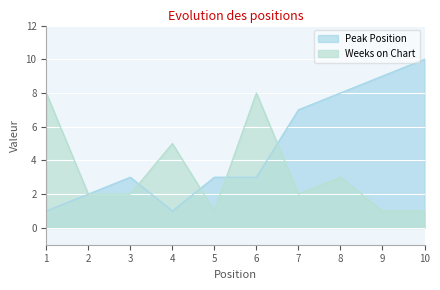

What is the value of the Peak Position point at the 3rd from the left?

3